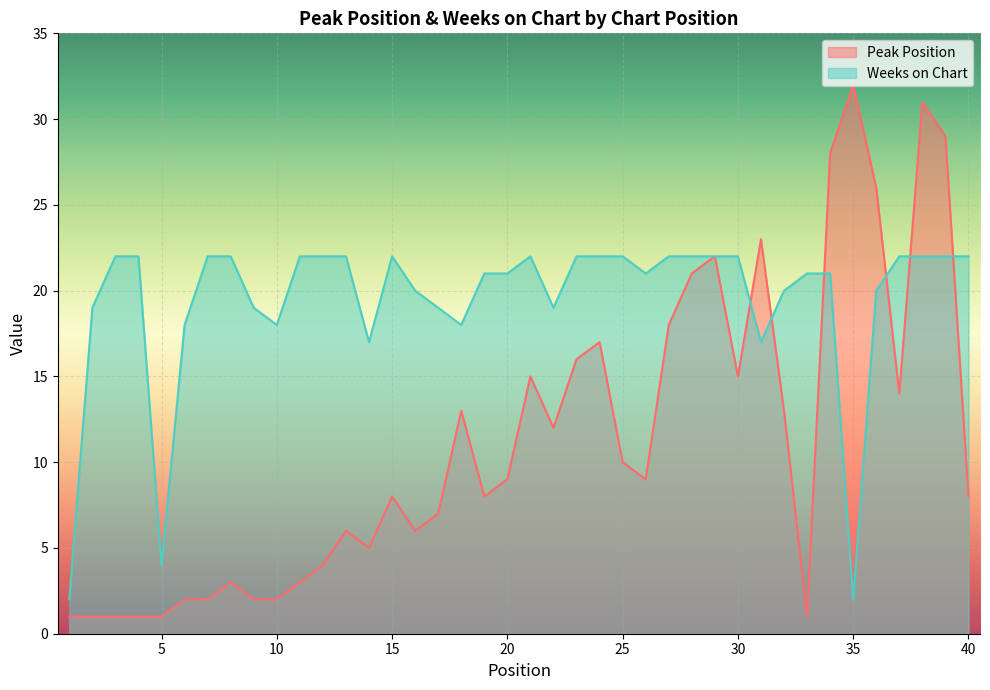

What is the sum of the Weeks on Chart values at 4 and 7?

44